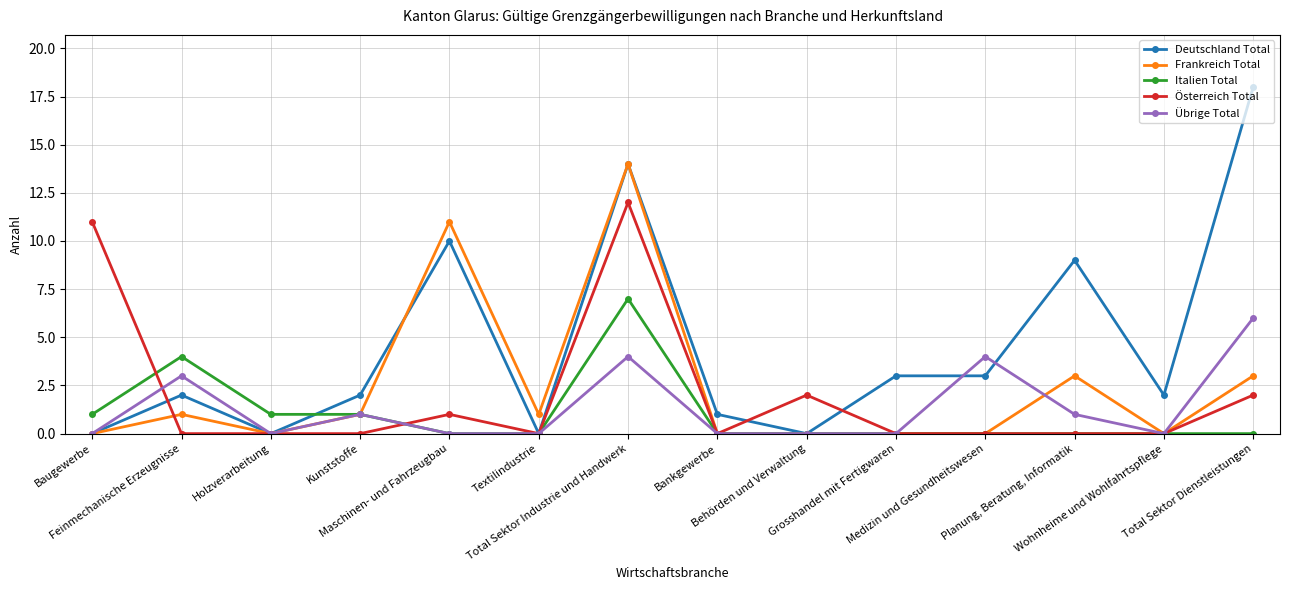

Reading left to right, transcribe all the data shown in this chart.

Deutschland Total: Baugewerbe=0	Feinmechanische Erzeugnisse=2	Holzverarbeitung=0	Kunststoffe=2	Maschinen- und Fahrzeugbau=10	Textilindustrie=0	Total Sektor Industrie und Handwerk=14	Bankgewerbe=1	Behörden und Verwaltung=0	Grosshandel mit Fertigwaren=3	Medizin und Gesundheitswesen=3	Planung, Beratung, Informatik=9	Wohnheime und Wohlfahrtspflege=2	Total Sektor Dienstleistungen=18
Frankreich Total: Baugewerbe=0	Feinmechanische Erzeugnisse=1	Holzverarbeitung=0	Kunststoffe=1	Maschinen- und Fahrzeugbau=11	Textilindustrie=1	Total Sektor Industrie und Handwerk=14	Bankgewerbe=0	Behörden und Verwaltung=0	Grosshandel mit Fertigwaren=0	Medizin und Gesundheitswesen=0	Planung, Beratung, Informatik=3	Wohnheime und Wohlfahrtspflege=0	Total Sektor Dienstleistungen=3
Italien Total: Baugewerbe=1	Feinmechanische Erzeugnisse=4	Holzverarbeitung=1	Kunststoffe=1	Maschinen- und Fahrzeugbau=0	Textilindustrie=0	Total Sektor Industrie und Handwerk=7	Bankgewerbe=0	Behörden und Verwaltung=0	Grosshandel mit Fertigwaren=0	Medizin und Gesundheitswesen=0	Planung, Beratung, Informatik=0	Wohnheime und Wohlfahrtspflege=0	Total Sektor Dienstleistungen=0
Österreich Total: Baugewerbe=11	Feinmechanische Erzeugnisse=0	Holzverarbeitung=0	Kunststoffe=0	Maschinen- und Fahrzeugbau=1	Textilindustrie=0	Total Sektor Industrie und Handwerk=12	Bankgewerbe=0	Behörden und Verwaltung=2	Grosshandel mit Fertigwaren=0	Medizin und Gesundheitswesen=0	Planung, Beratung, Informatik=0	Wohnheime und Wohlfahrtspflege=0	Total Sektor Dienstleistungen=2
Übrige Total: Baugewerbe=0	Feinmechanische Erzeugnisse=3	Holzverarbeitung=0	Kunststoffe=1	Maschinen- und Fahrzeugbau=0	Textilindustrie=0	Total Sektor Industrie und Handwerk=4	Bankgewerbe=0	Behörden und Verwaltung=0	Grosshandel mit Fertigwaren=0	Medizin und Gesundheitswesen=4	Planung, Beratung, Informatik=1	Wohnheime und Wohlfahrtspflege=0	Total Sektor Dienstleistungen=6